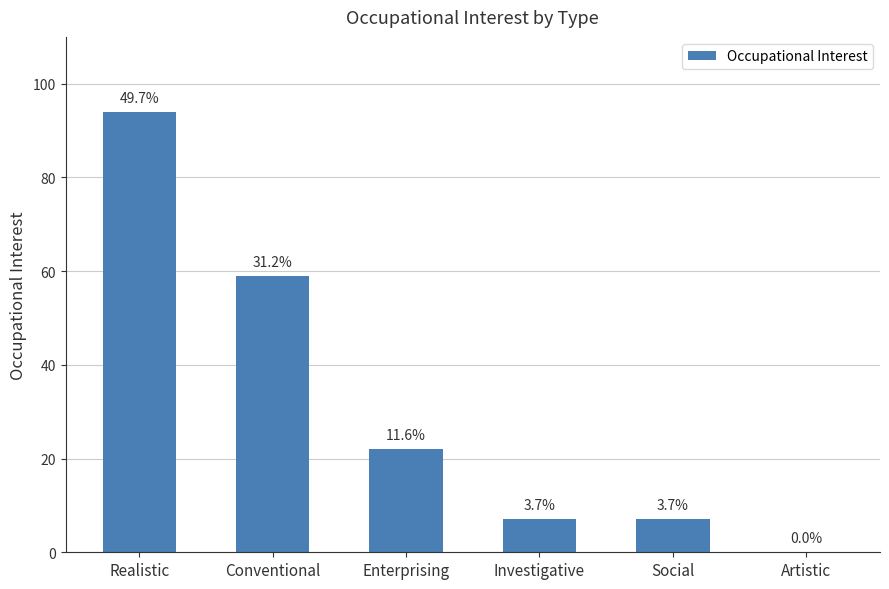

Count the number of values greater than 22.

2